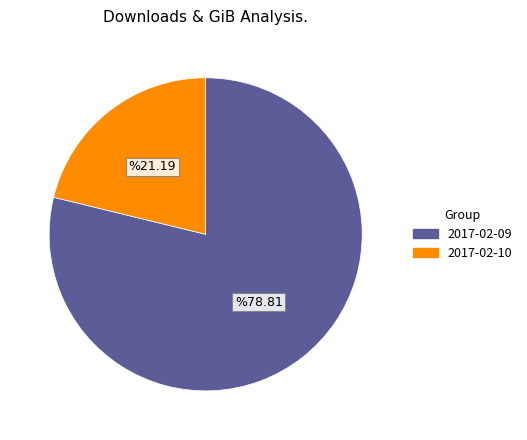

What is the ratio of the value at 2017-02-09 to the value at 2017-02-10?

3.7